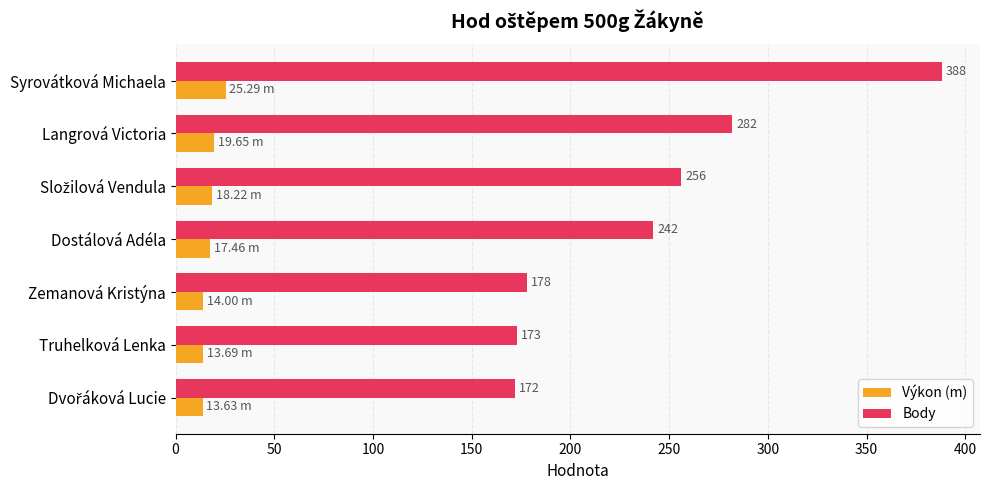

Which series changed the most between Syrovátková Michaela and Zemanová Kristýna?

Body